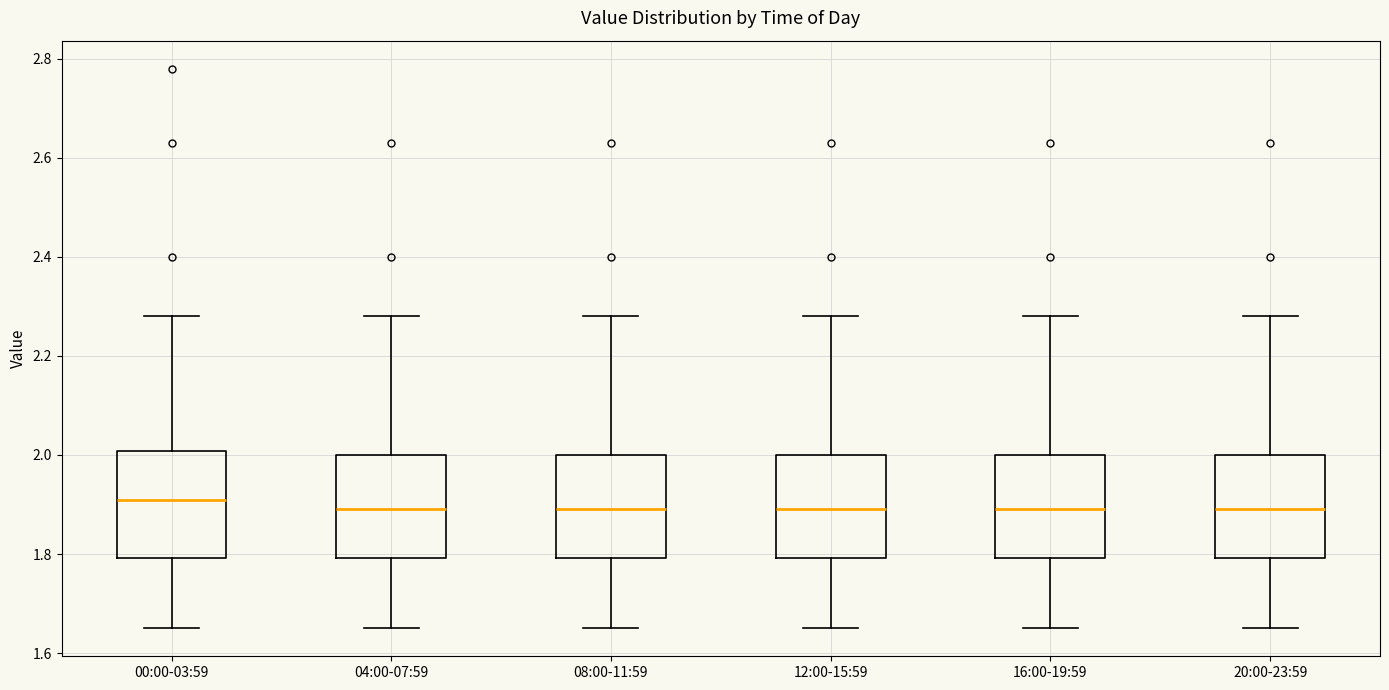

Reading left to right, read every box against the y-axis: the position of its median line, the range the box covers, and the ends of its whiskers. The values are not printed on the chart, so give them approximately, as read against the axis.

00:00-03:59: median 1.92, box 1.80 to 2.00, whiskers 1.66 to 2.28
04:00-07:59: median 1.90, box 1.80 to 2.00, whiskers 1.66 to 2.28
08:00-11:59: median 1.90, box 1.80 to 2.00, whiskers 1.66 to 2.28
12:00-15:59: median 1.90, box 1.80 to 2.00, whiskers 1.66 to 2.28
16:00-19:59: median 1.90, box 1.80 to 2.00, whiskers 1.66 to 2.28
20:00-23:59: median 1.90, box 1.80 to 2.00, whiskers 1.66 to 2.28